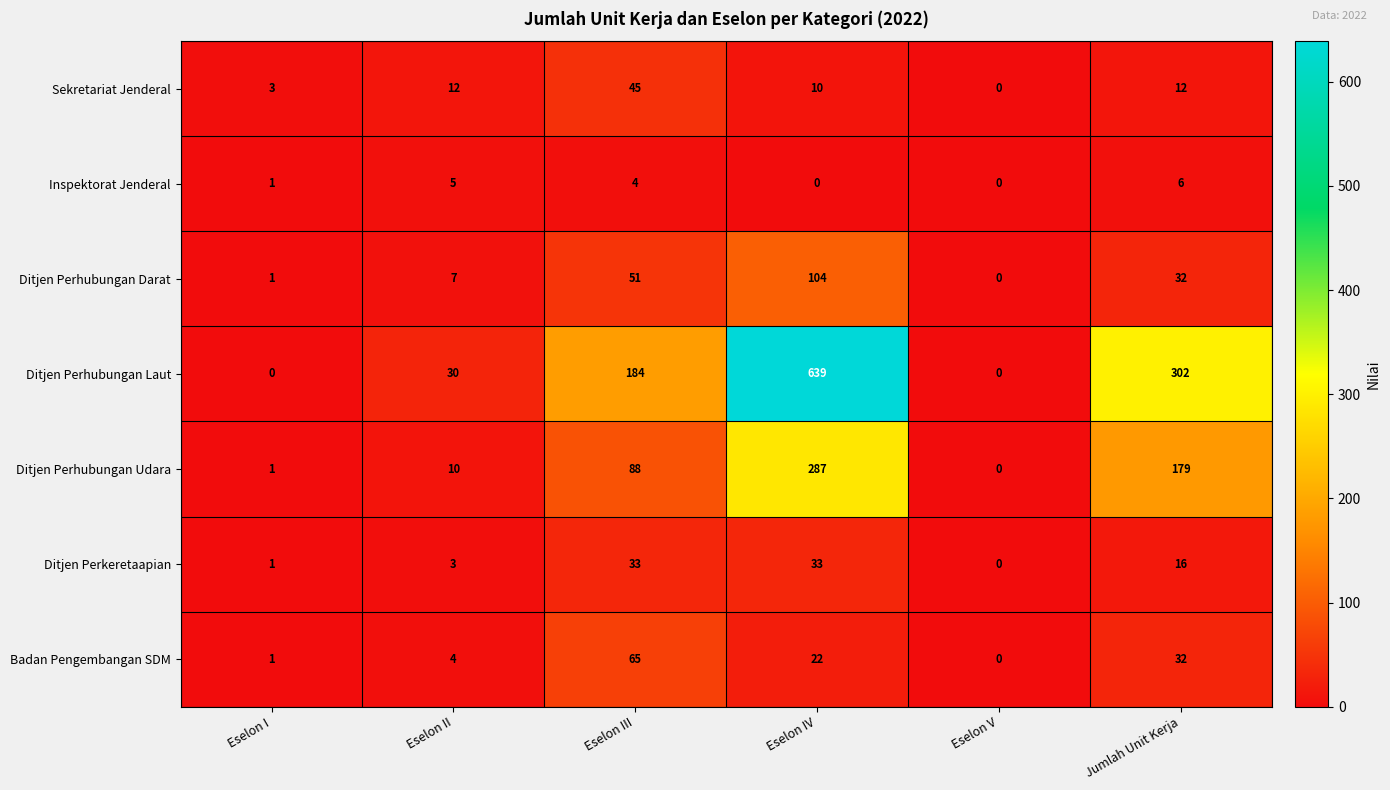

What is the sum of the Badan Pengembangan SDM values at Eselon V and Eselon IV?

22